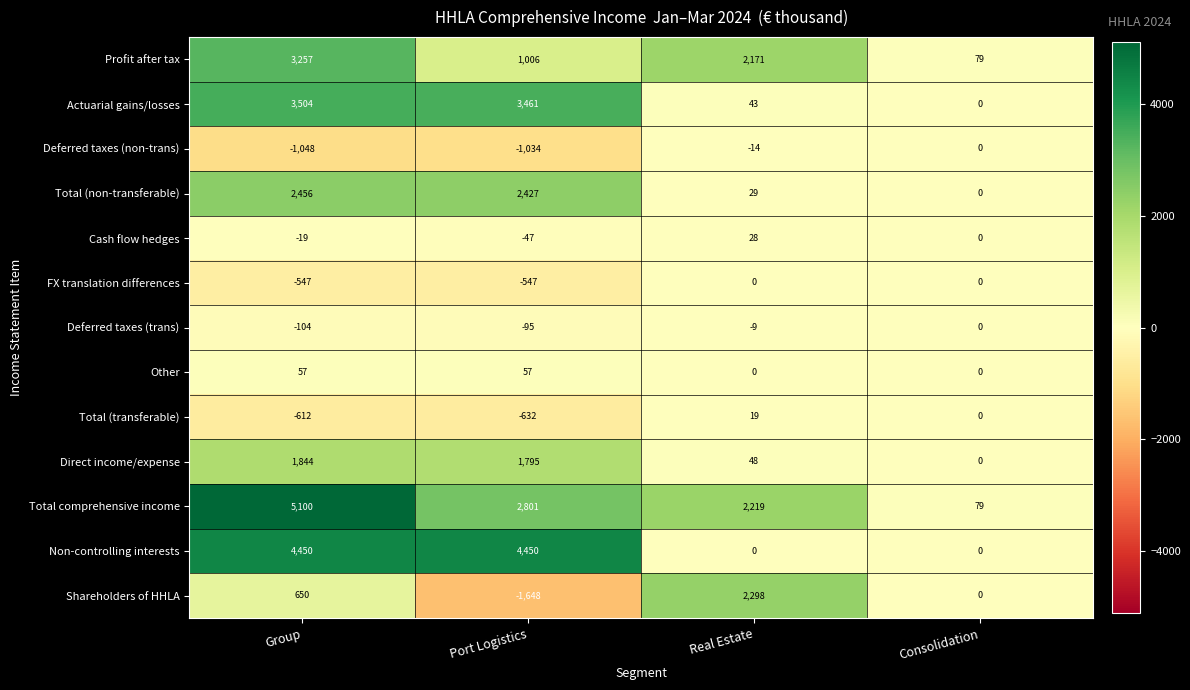

What is the sum of all Other values?

114